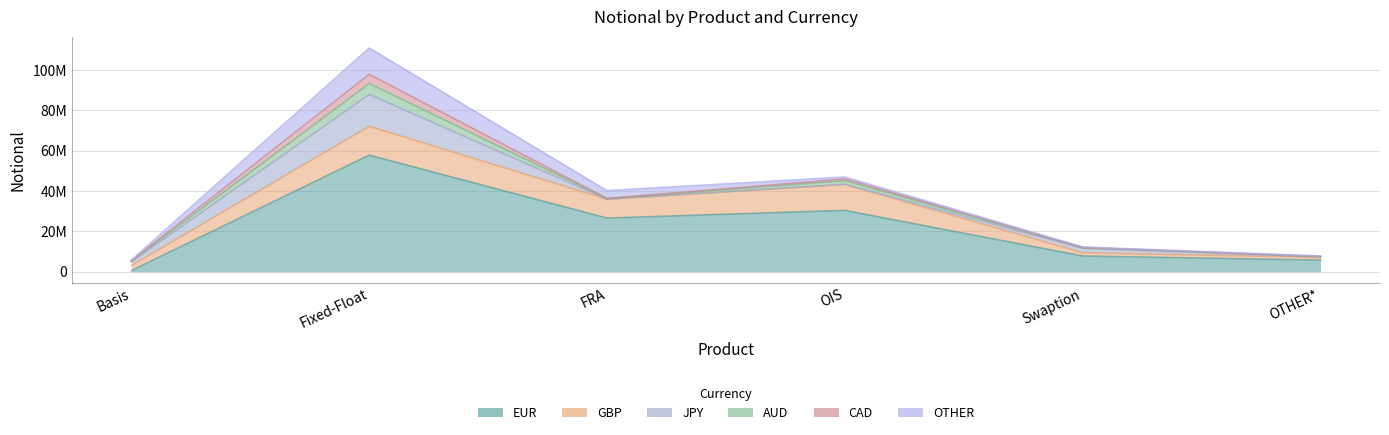

True or false: OTHER has more than 2 points higher than both neighbors.

False